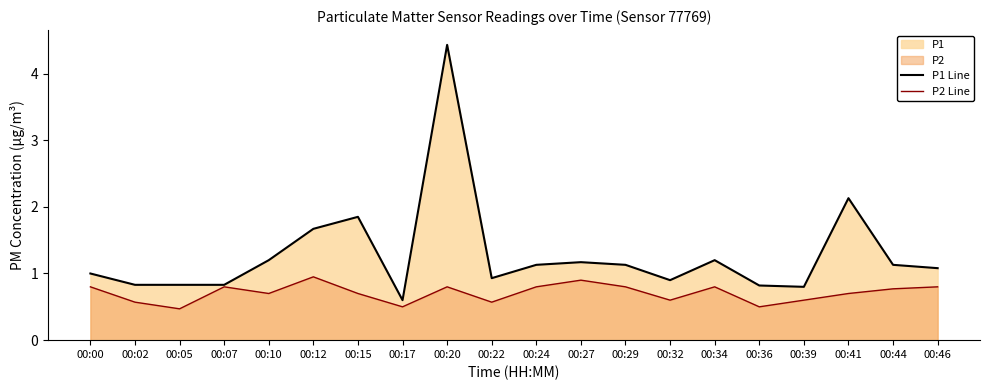

At how many categories does at least one series exceed 2?

2